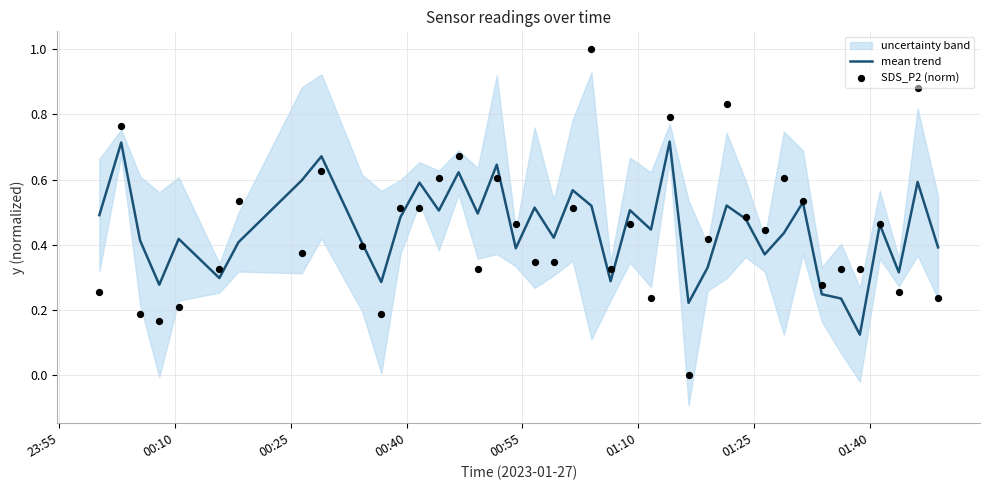

Is the value of SDS_P2 (norm) at 37 greater than the value of mean trend at 27?

No